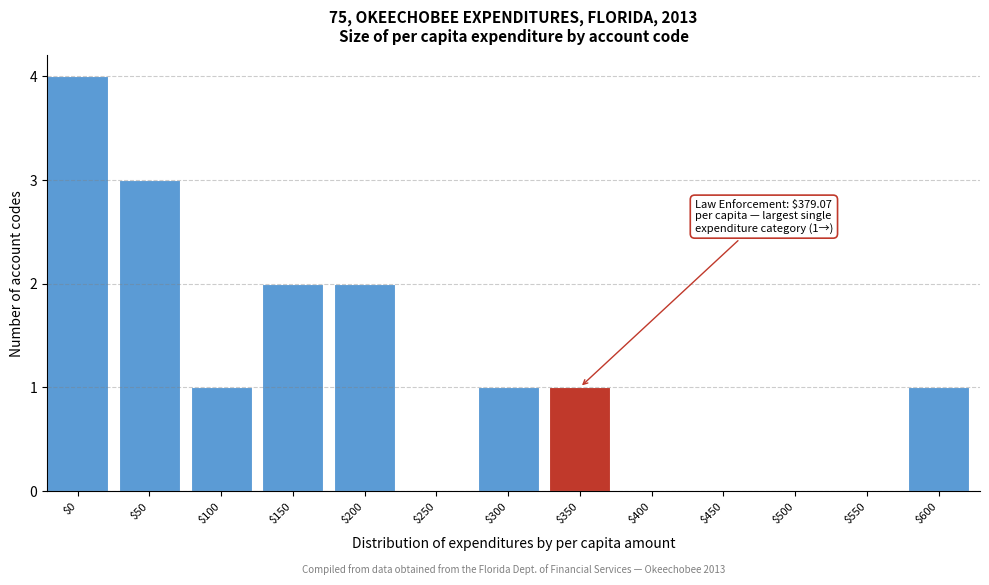

What is the sum of all values?

15